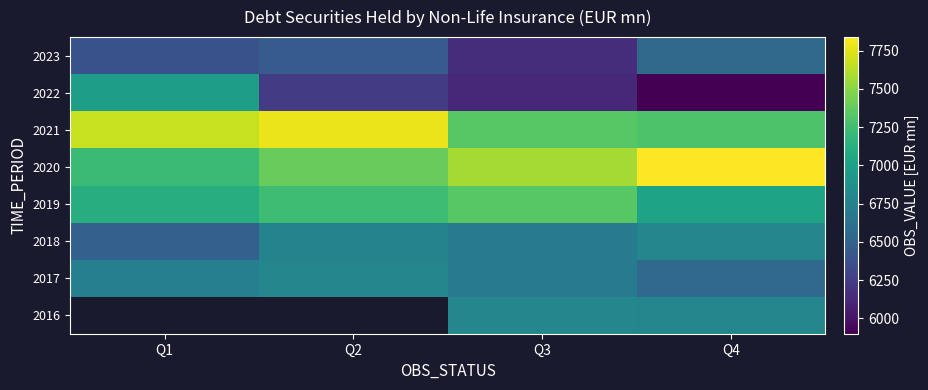

Is the value of 2023 at Q4 greater than the value of 2016 at Q3?

No